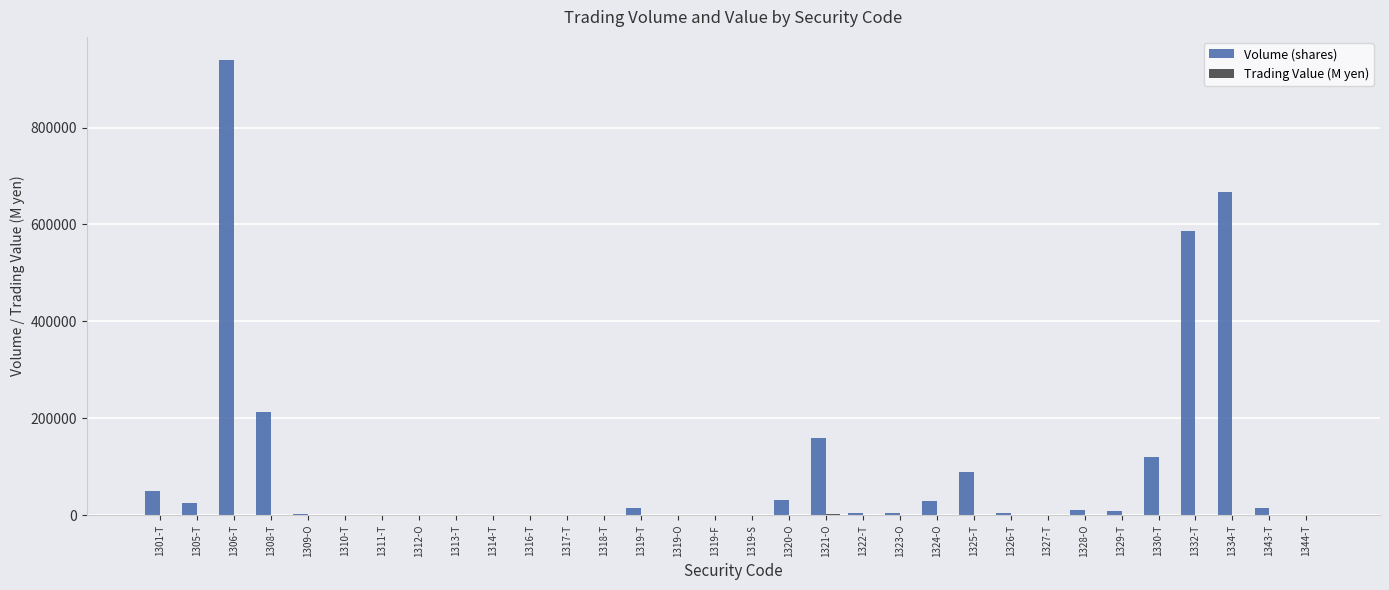

What is the highest value of the Volume (shares) series?

940040.0